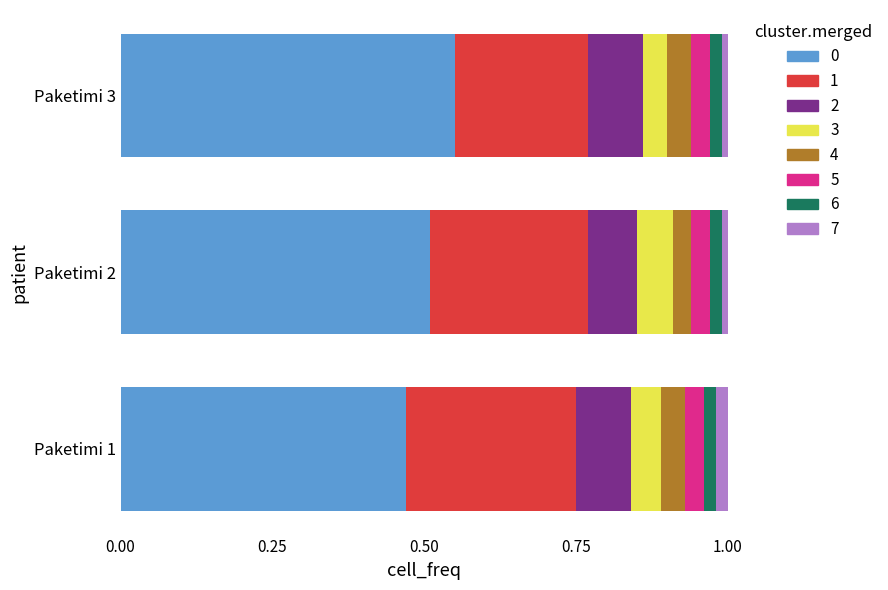

At how many categories does at least one series exceed 0?

3